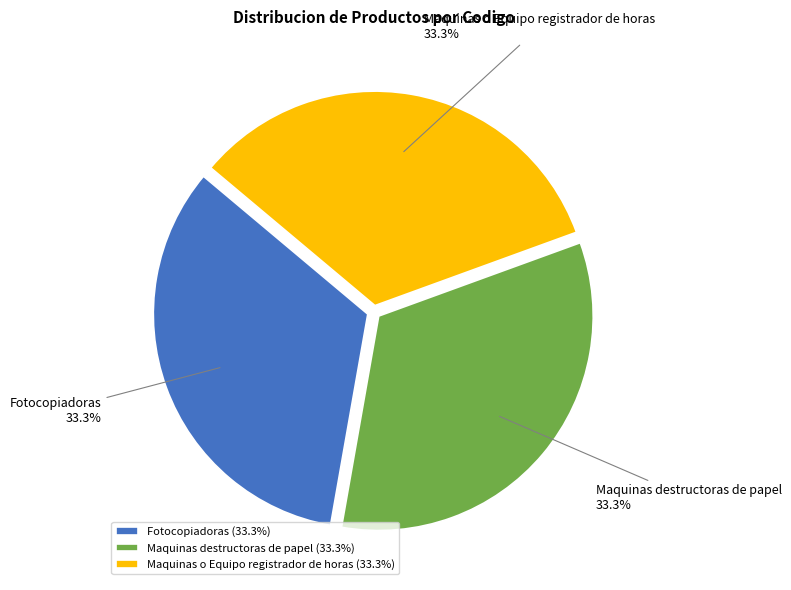

To the nearest percent, what is the combined percentage of Maquinas o Equipo registrador de horas and Maquinas destructoras de papel?

67%